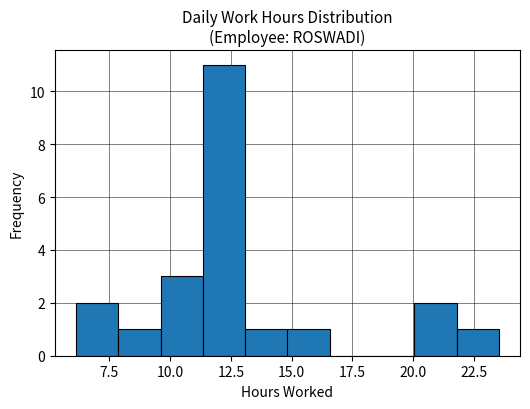

Around what value on the x-axis is the tallest bar? Give the approximate position of its centre, as read against the axis.

12.0